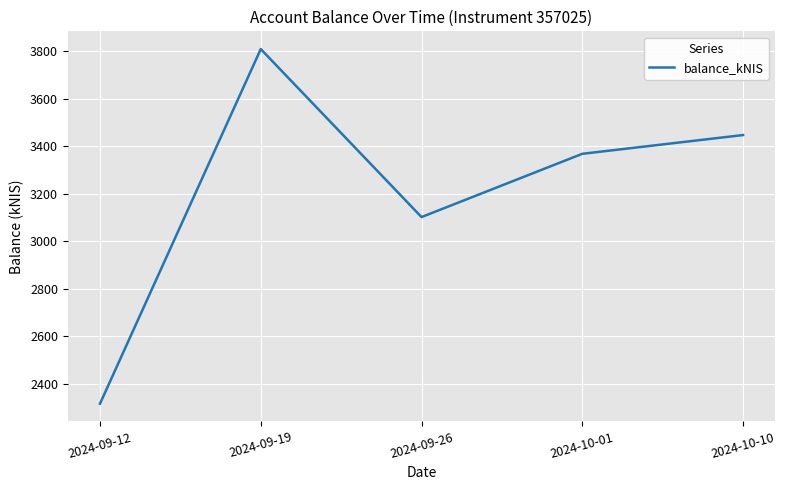

Where does the data first go above 3367?

2024-09-19